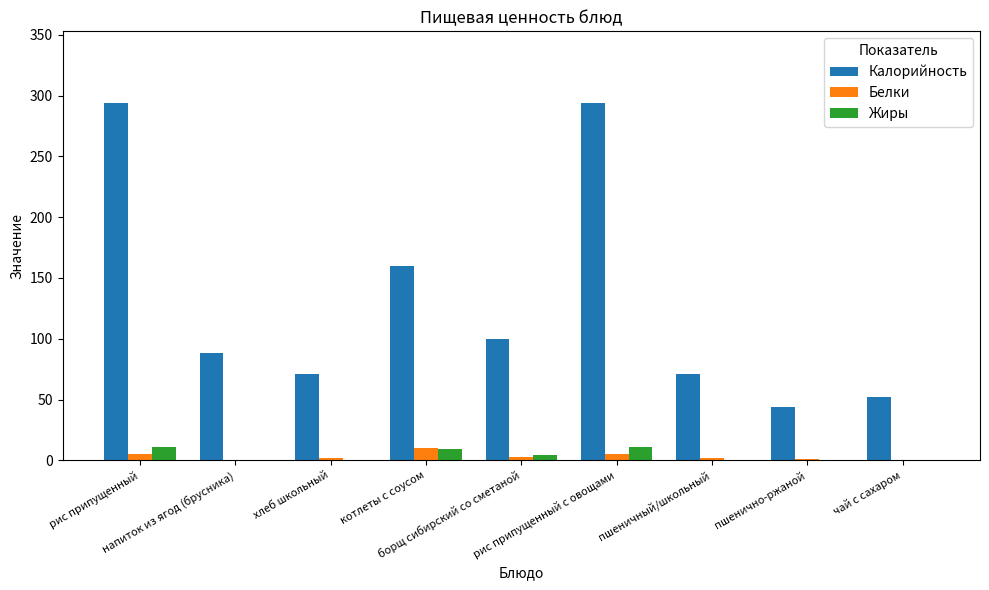

How many categories are shown in the chart?

9